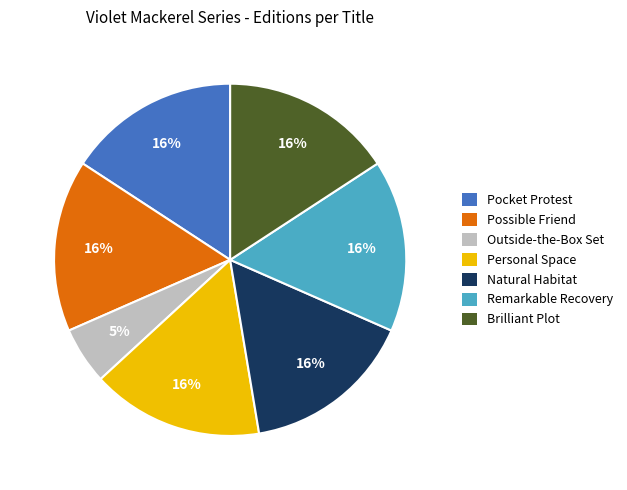

Is it true that Outside-the-Box Set is 5% of the pie?

True